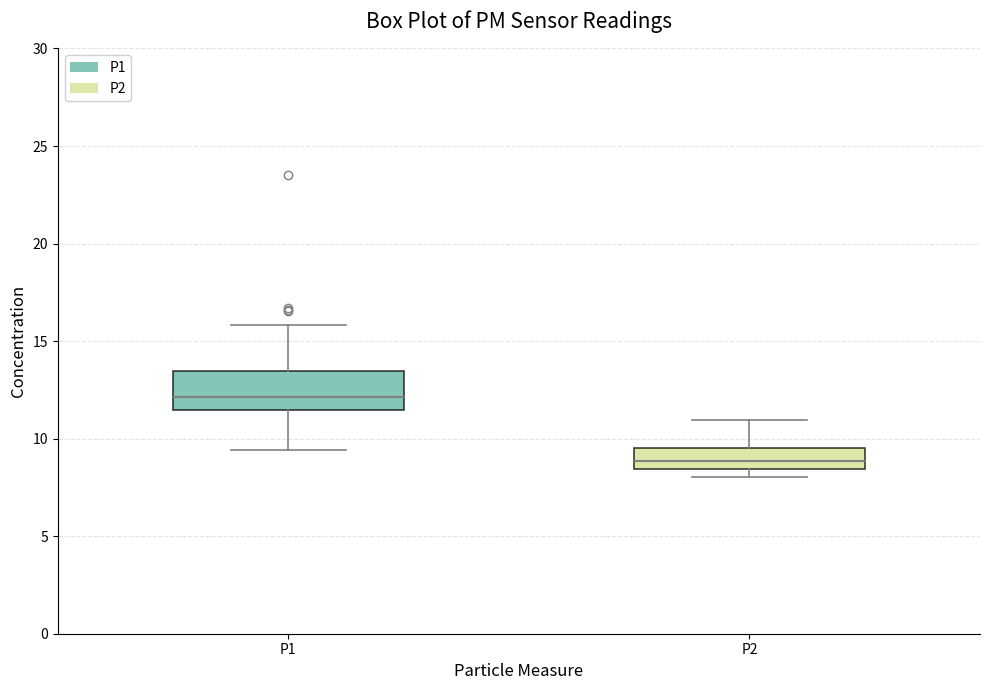

Reading left to right, transcribe this box plot: for each box, give where its median line is, the range the box spans, and where its two whiskers end, as read against the y-axis. The values are not printed on the chart, so give them approximately, as read against the axis.

P1: median 12.0, box 11.5 to 13.5, whiskers 9.5 to 16.0
P2: median 9.0, box 8.5 to 9.5, whiskers 8.0 to 11.0